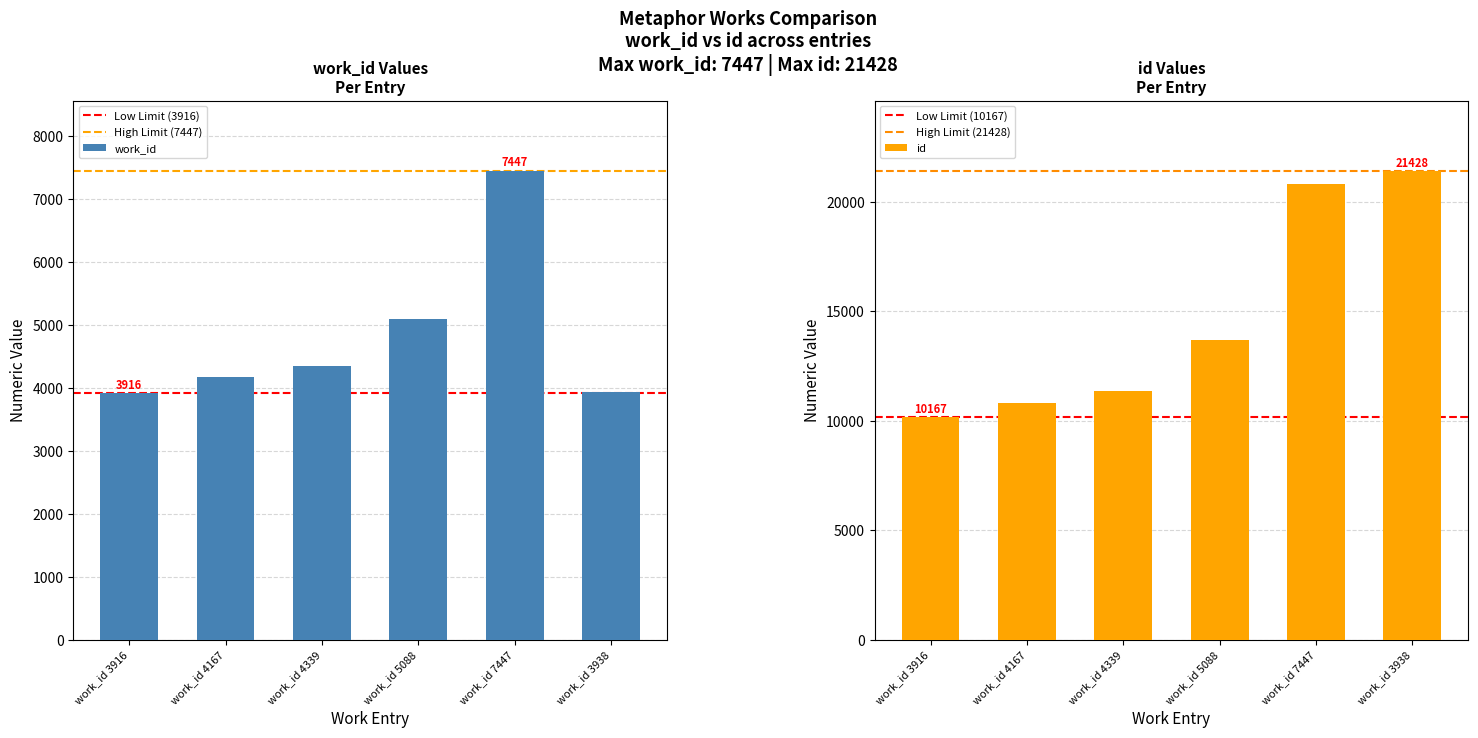

True or false: work_id has a value of 7447 at work_id 7447.

True